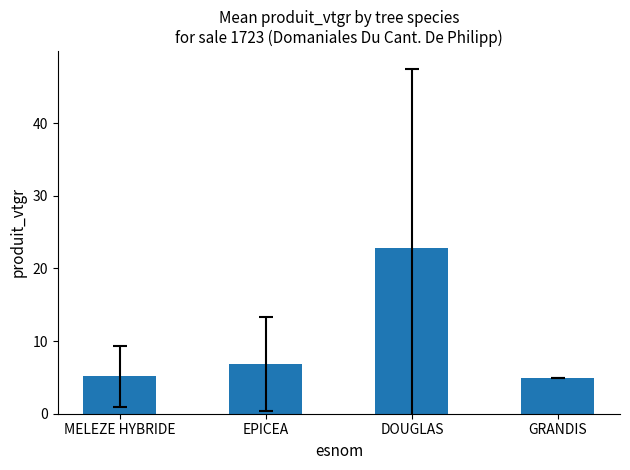

How many bars are there in total?

4